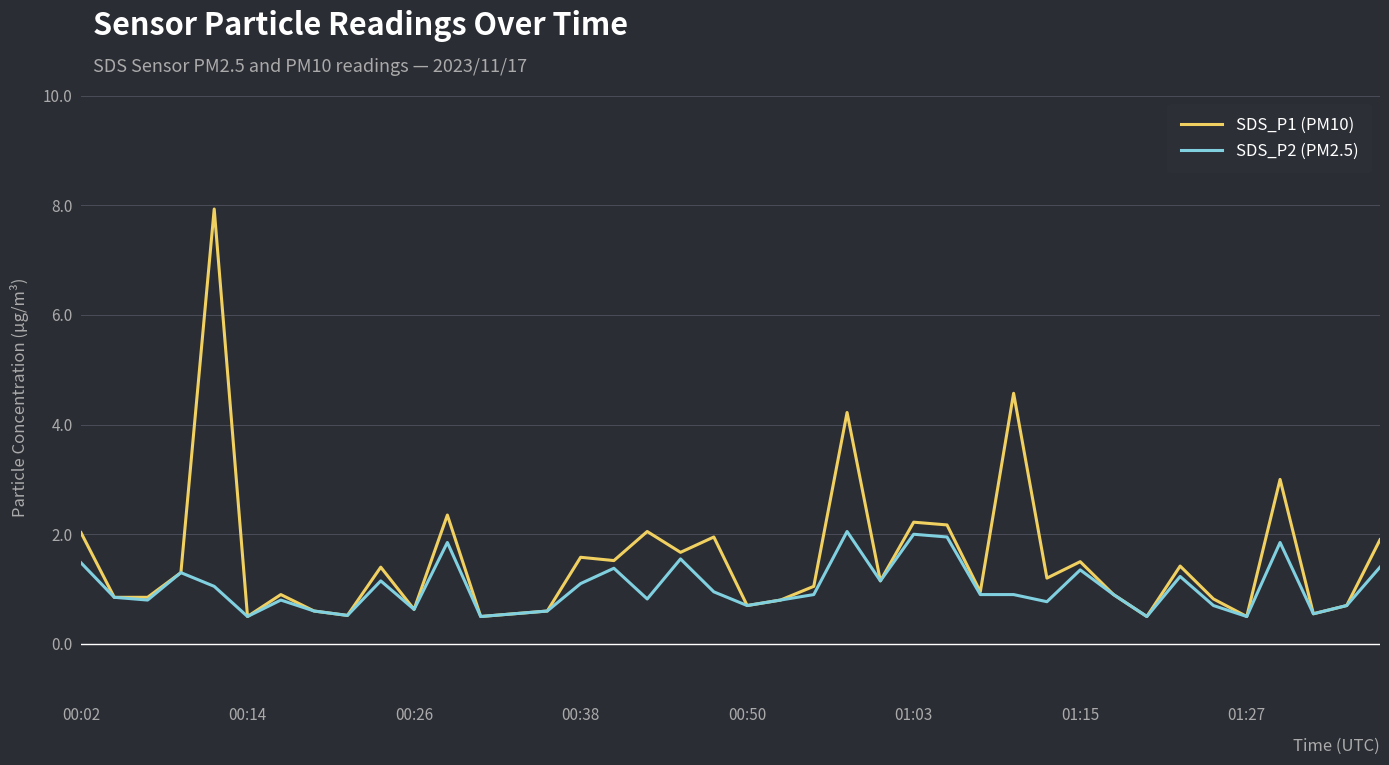

What is the highest value of the SDS_P1 (PM10) series?

7.9